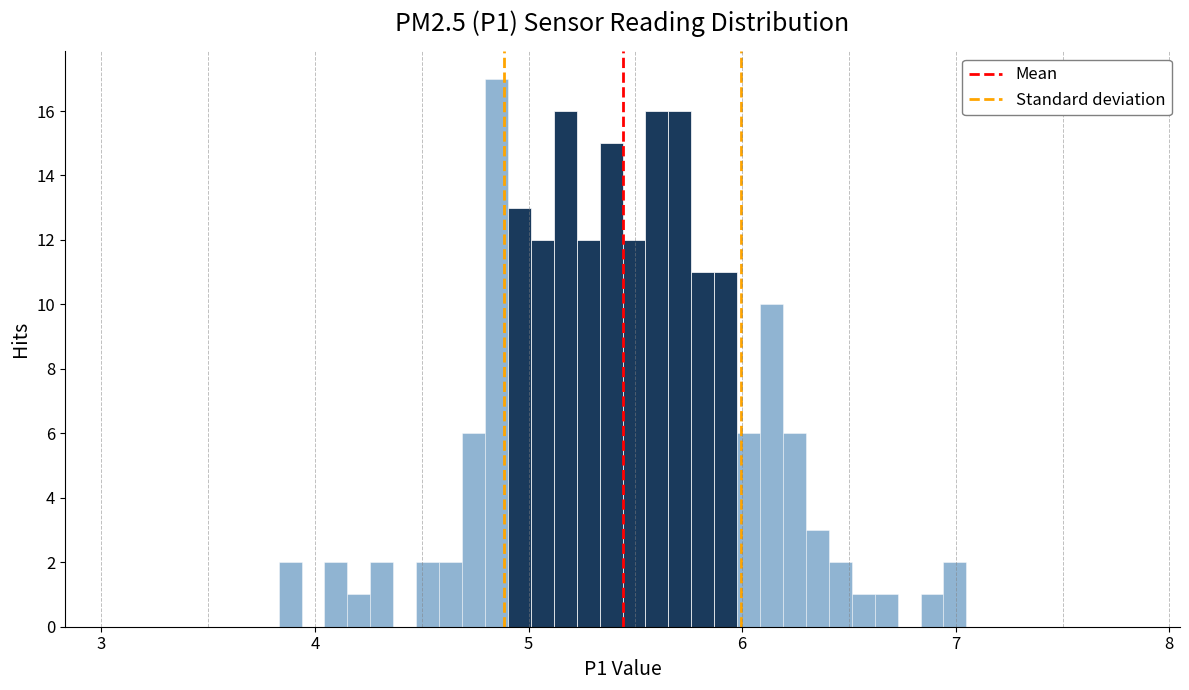

Read against the x-axis, roughly where is the centre of the tallest bar?

4.8